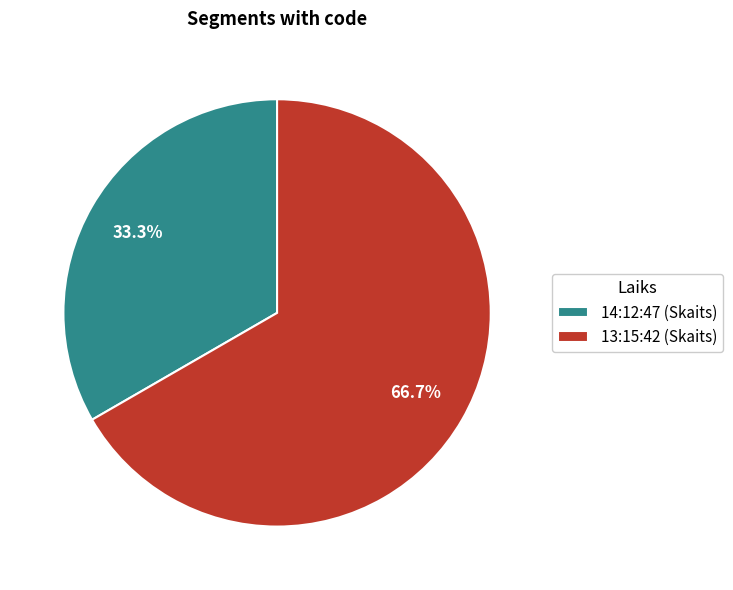

Is there a majority slice in this chart?

Yes